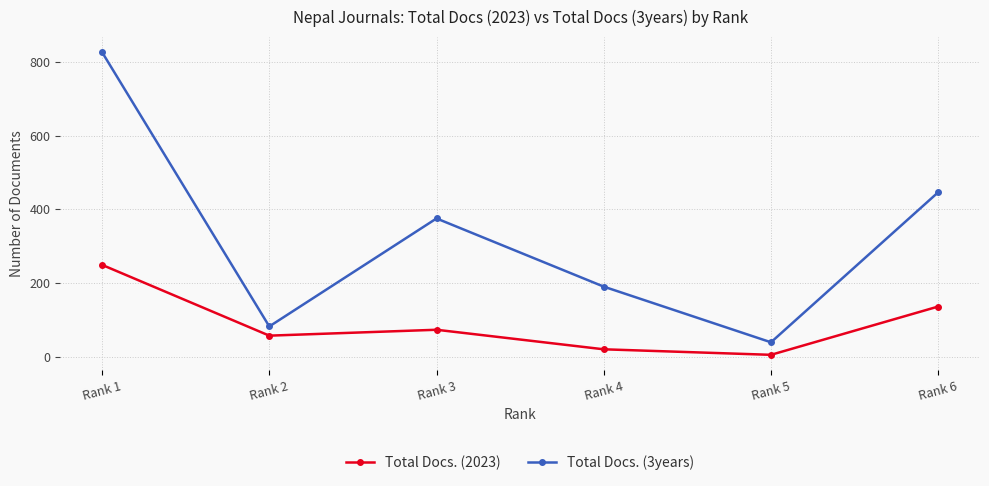

Rank the series by their maximum value, from highest to lowest.

Total Docs. (3years), Total Docs. (2023)